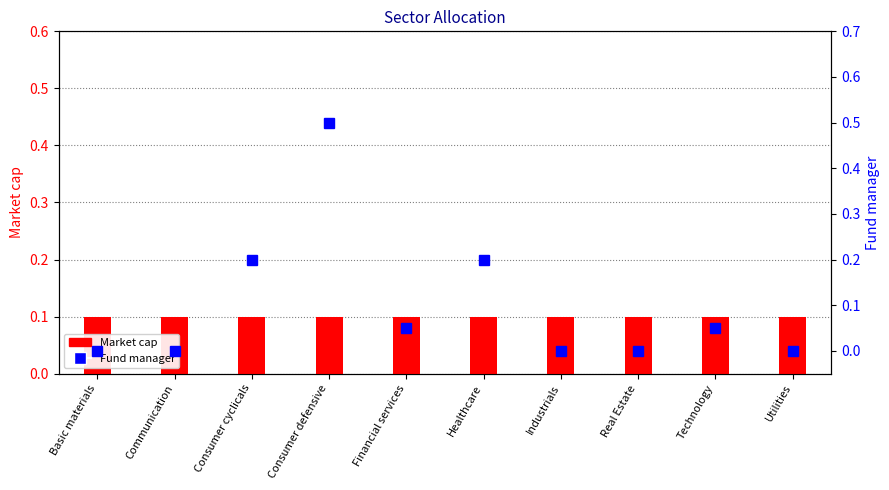

Is it true that Market cap equals 0.1 at Healthcare?

True